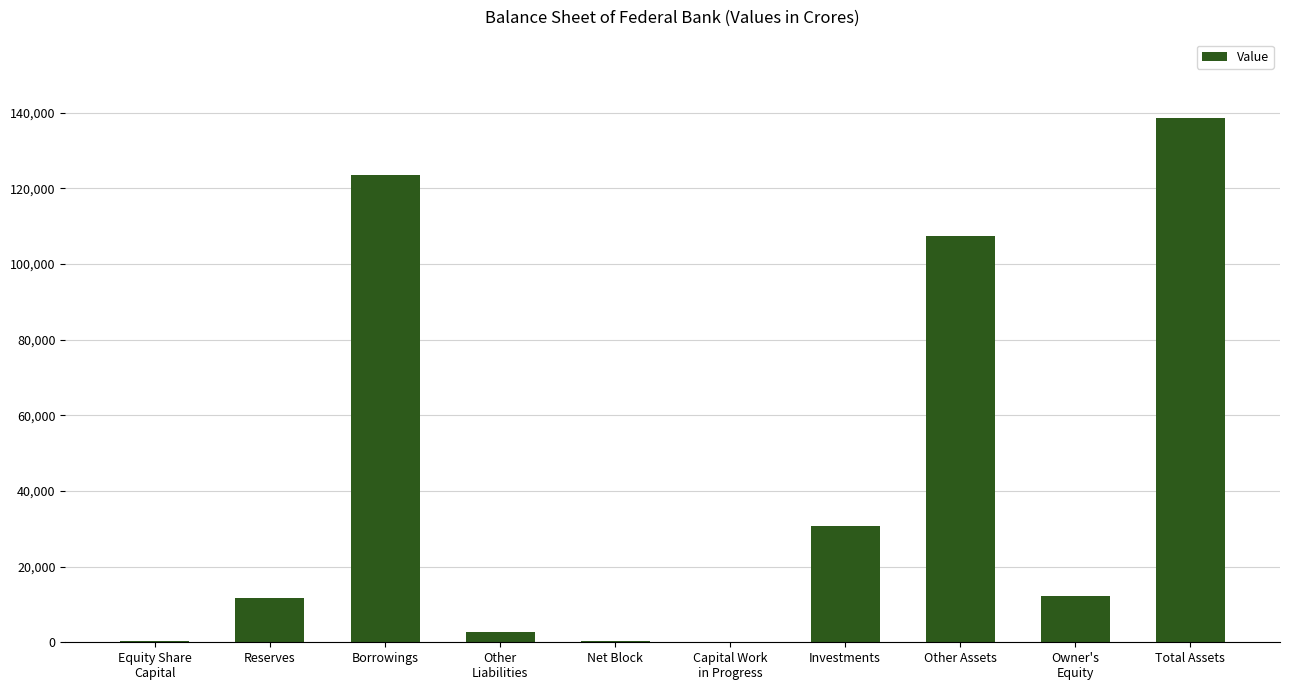

The chart shows a value of 41518.3 at Investments. True or false?

False